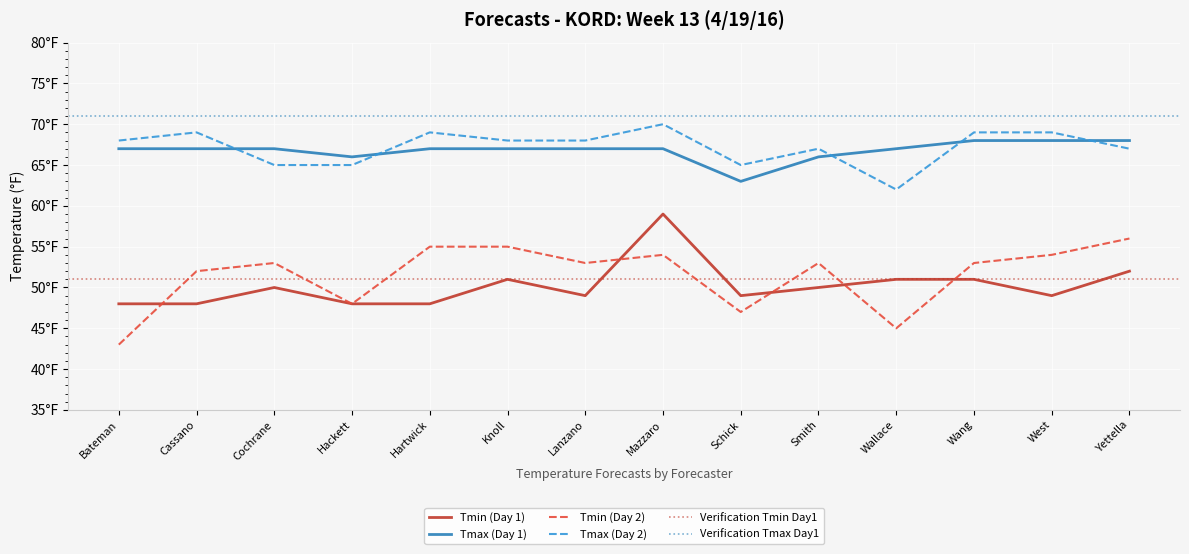

What is the average value of the Tmin (Day 2) series?

52